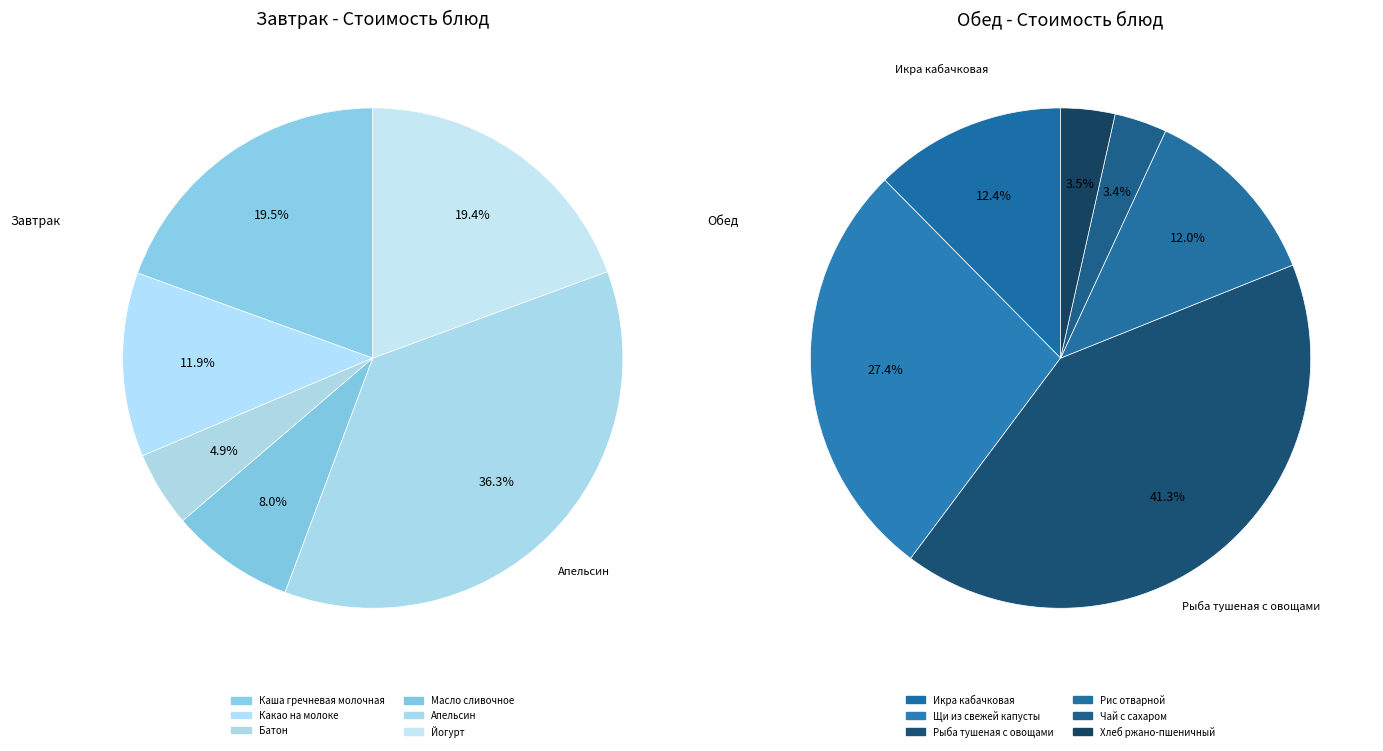

True or false: 3 accounts for 8% of the total.

True